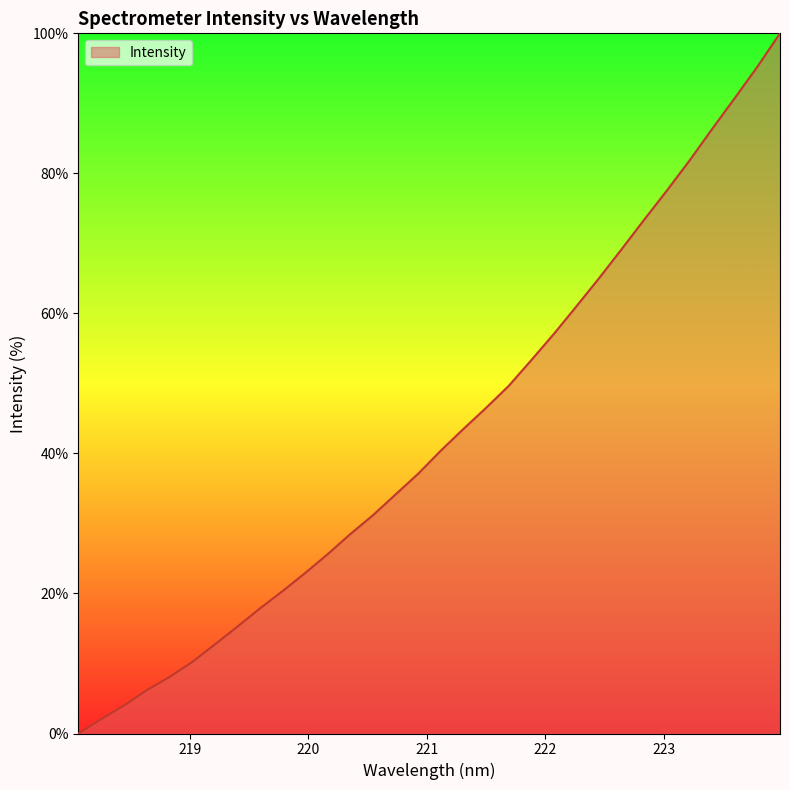

What is the greatest value displayed?

100.0